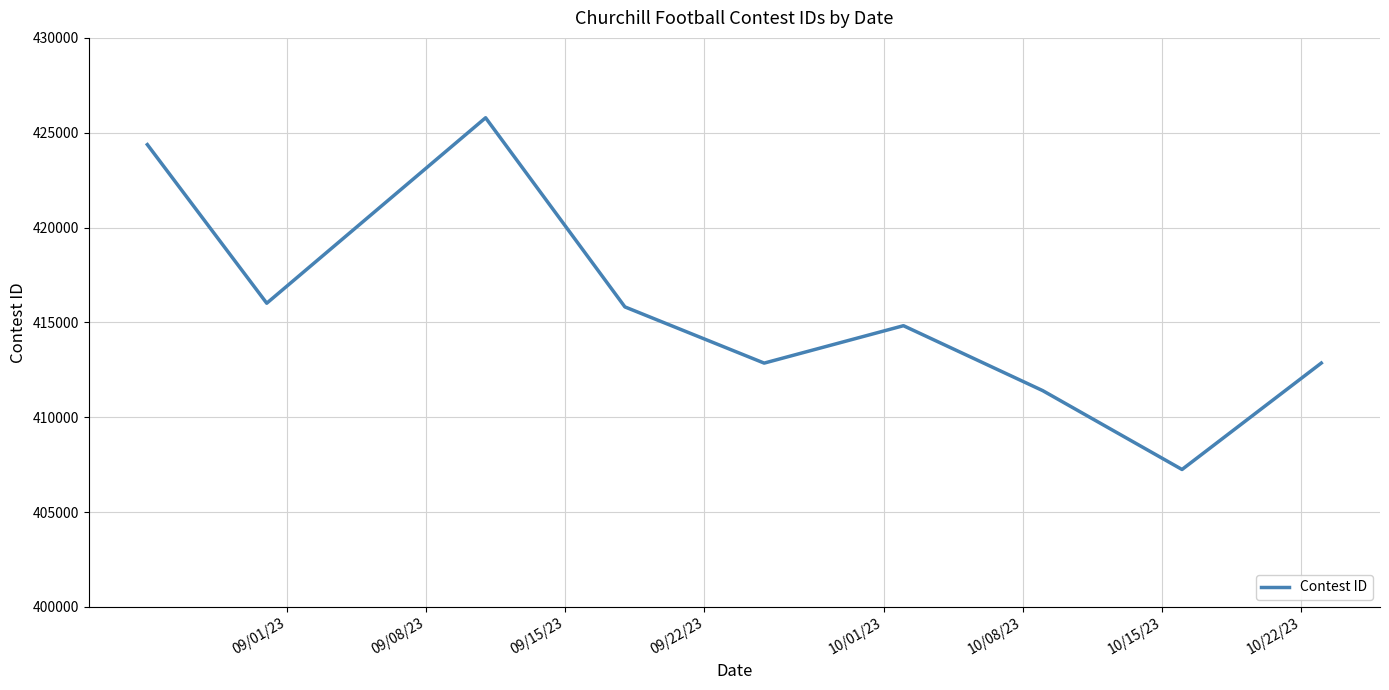

What is the sum of all values?

3741175